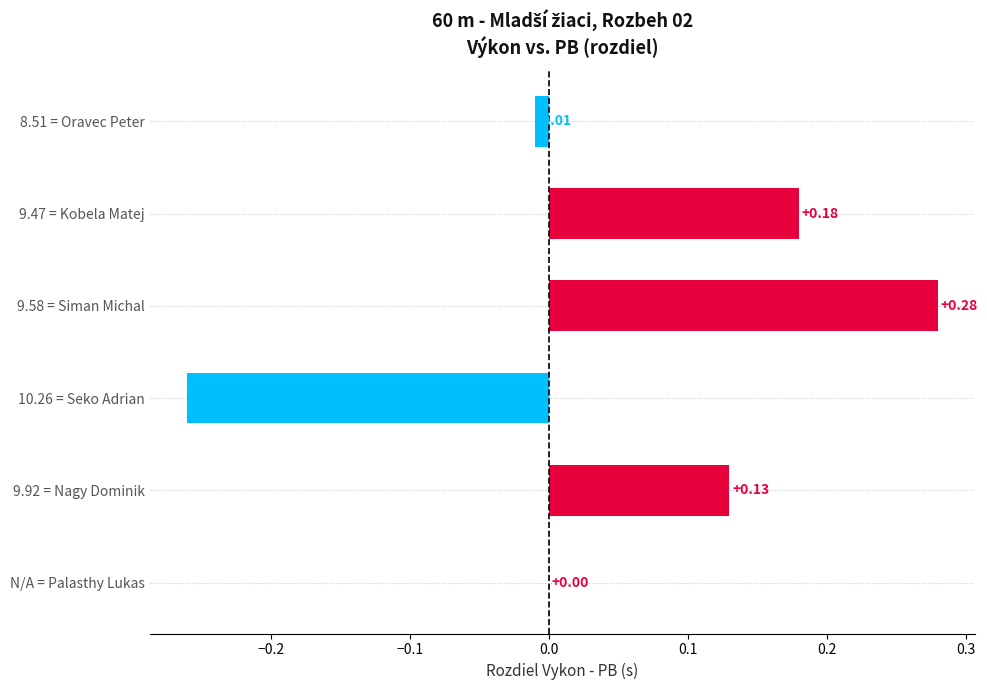

Count the number of categories in the chart.

6